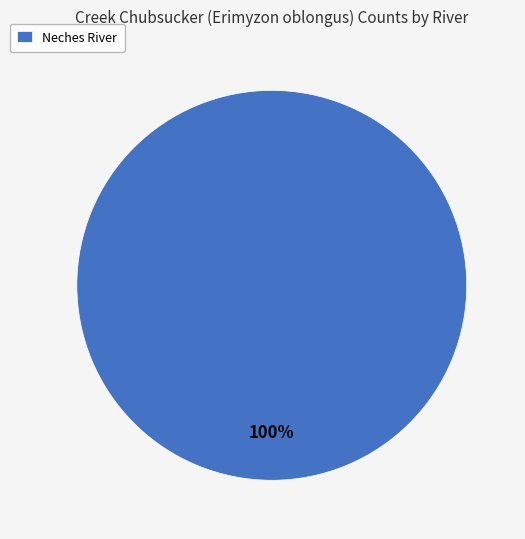

Count the number of slices in the pie.

1